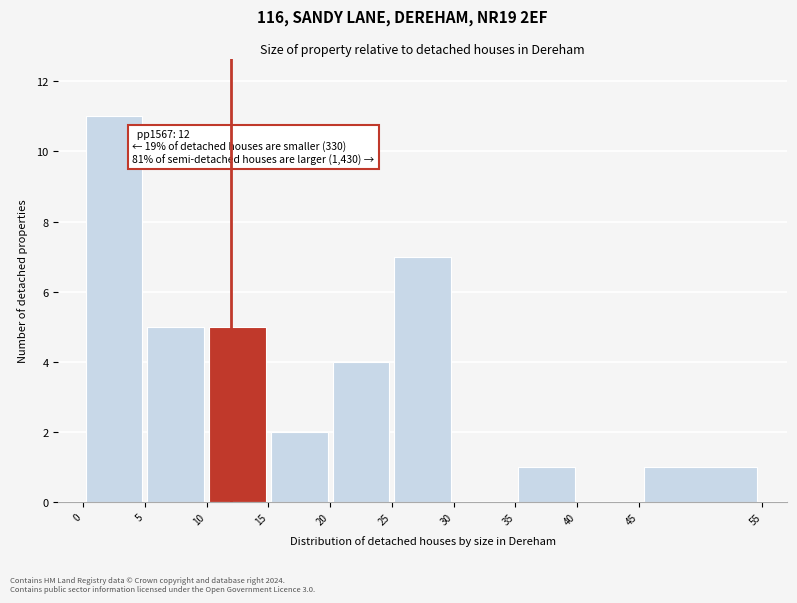

Over which range of the x-axis is the bar tallest?

0 to 5